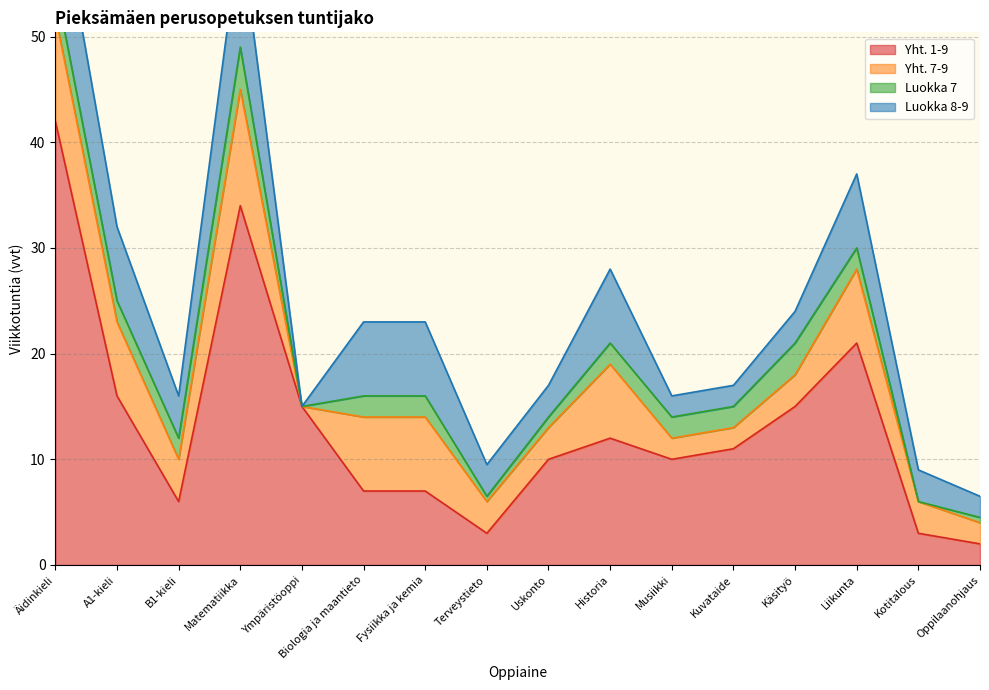

True or false: Yht. 1-9 has a value of 4 at Käsityö.

False